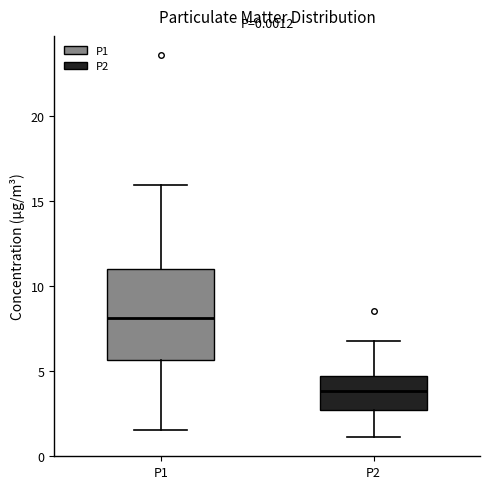

Which box is the tallest, from its lower edge to its upper edge?

P1